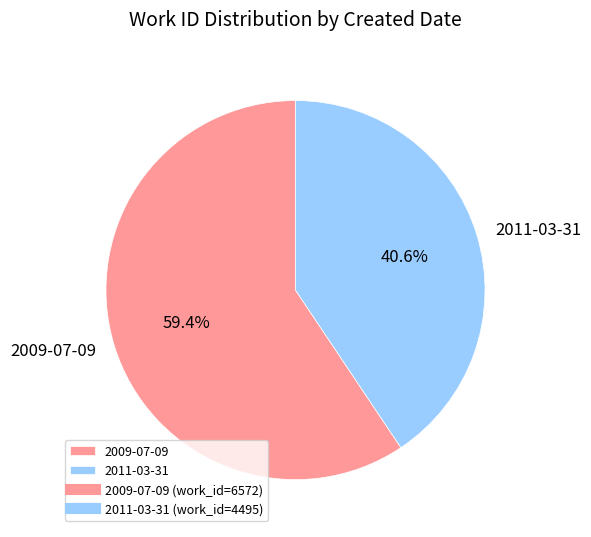

What is the largest slice in the pie chart?

2009-07-09